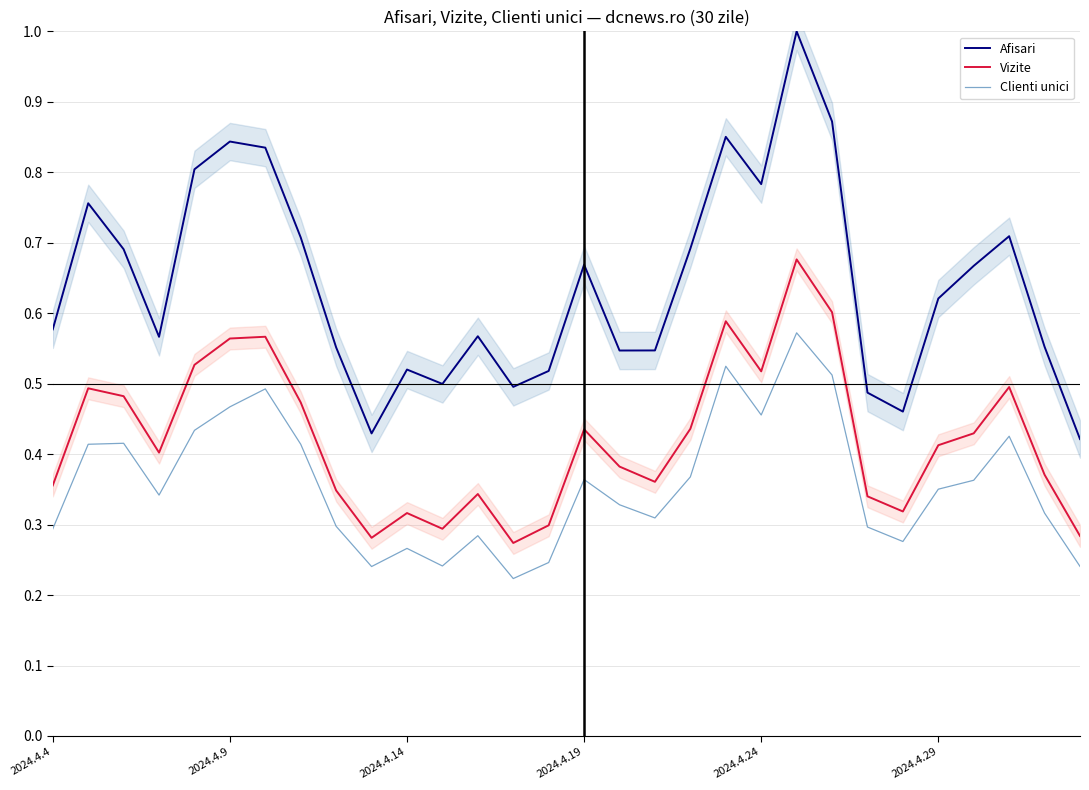

What is the sum of all Clienti unici values?

10.8